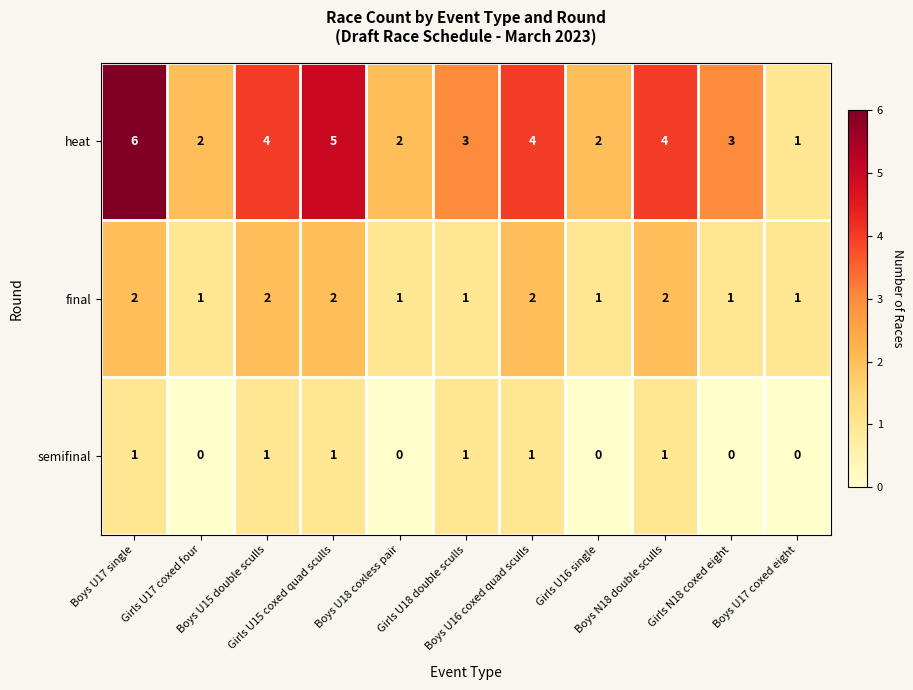

What is the average value of the heat series?

3